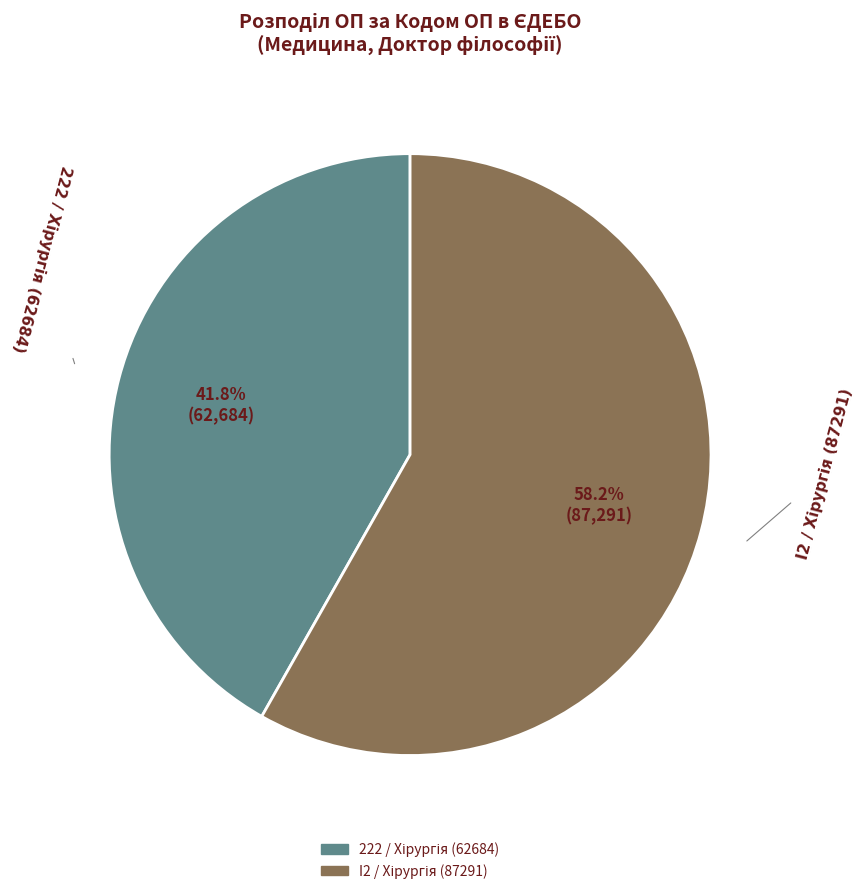

Does any single category account for the majority?

Yes